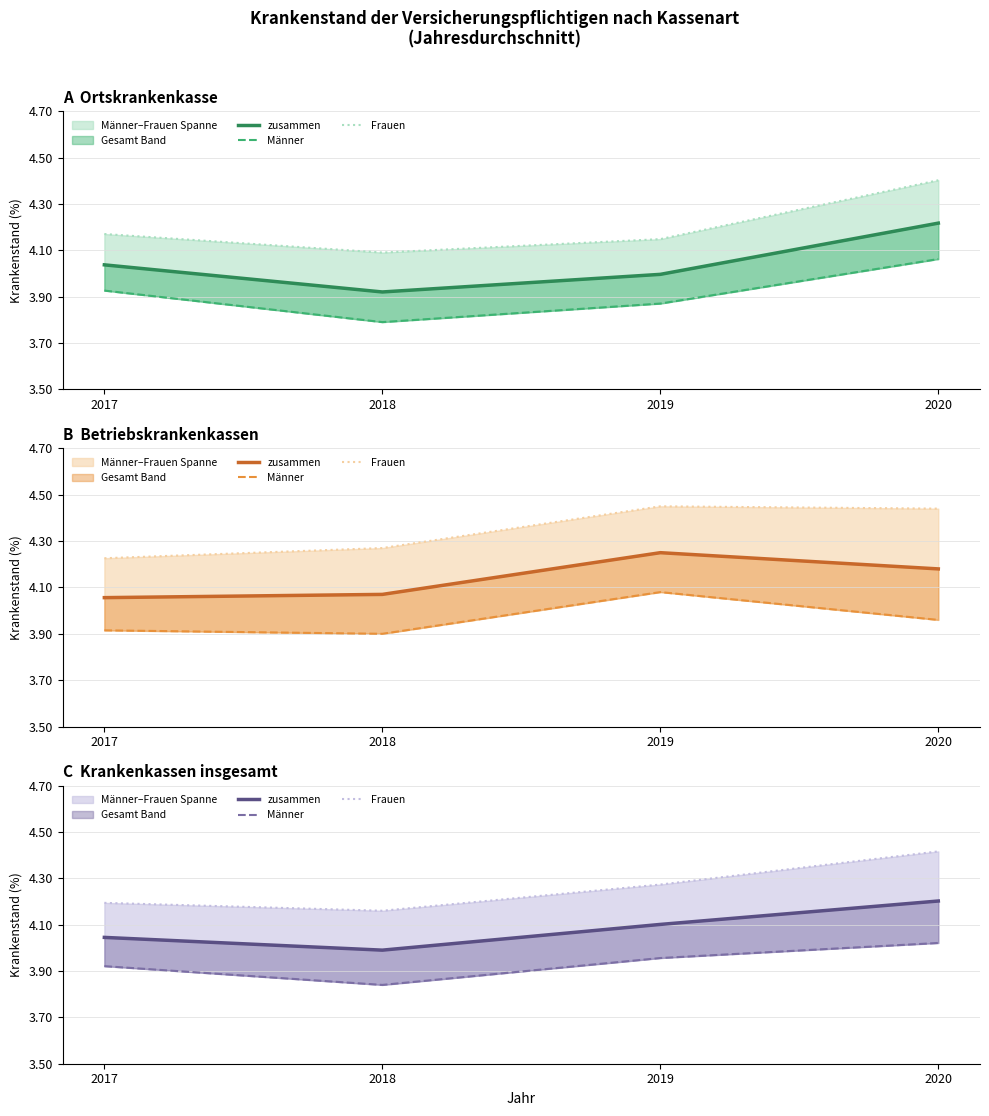

Is it true that Männer equals 5.5 at 2018?

False